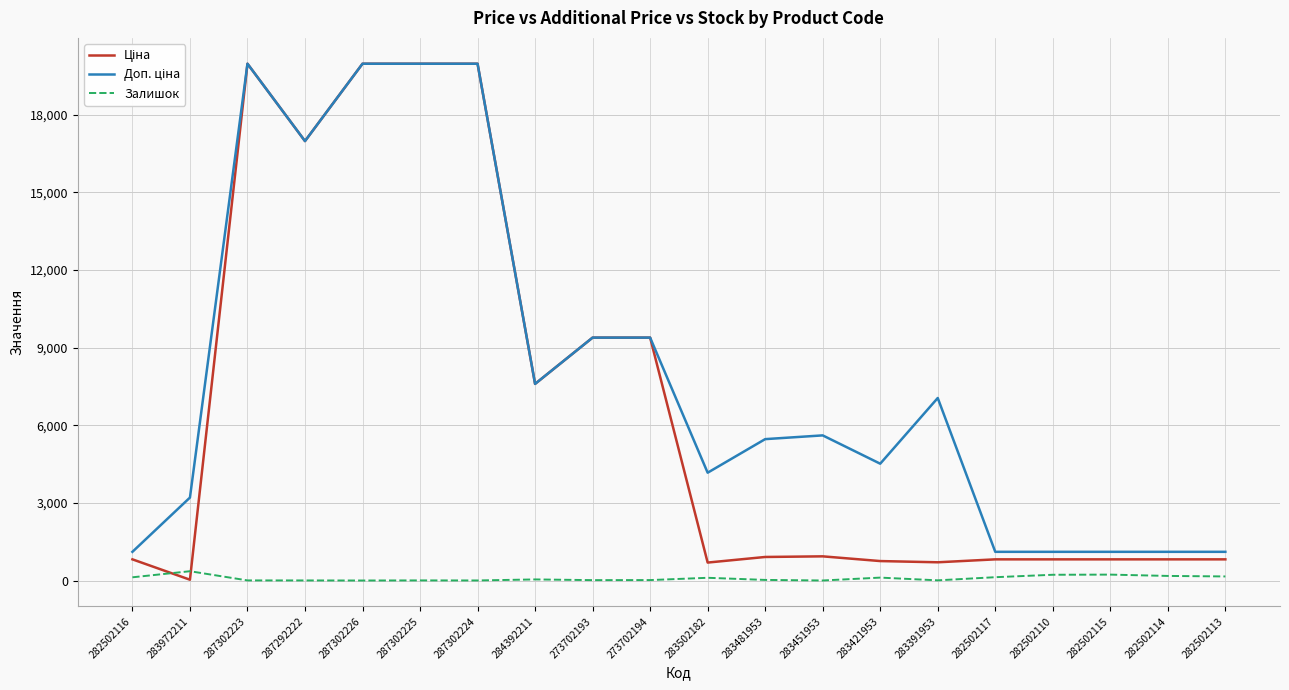

How many distinct data groups are displayed?

3